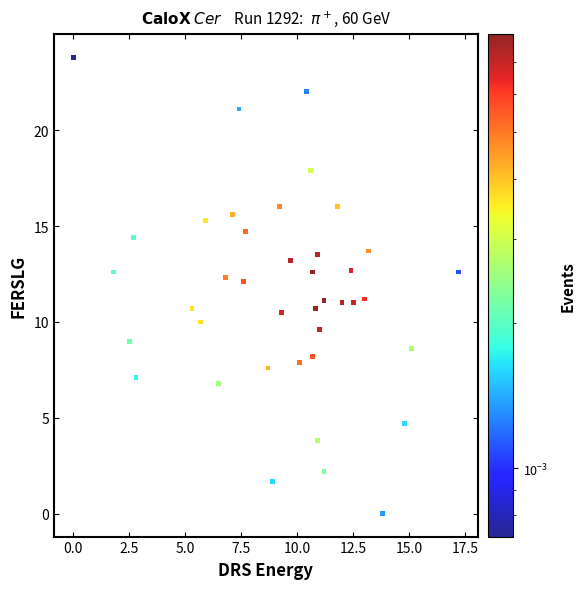

What is the range of Y values (max minus min)?

23.8